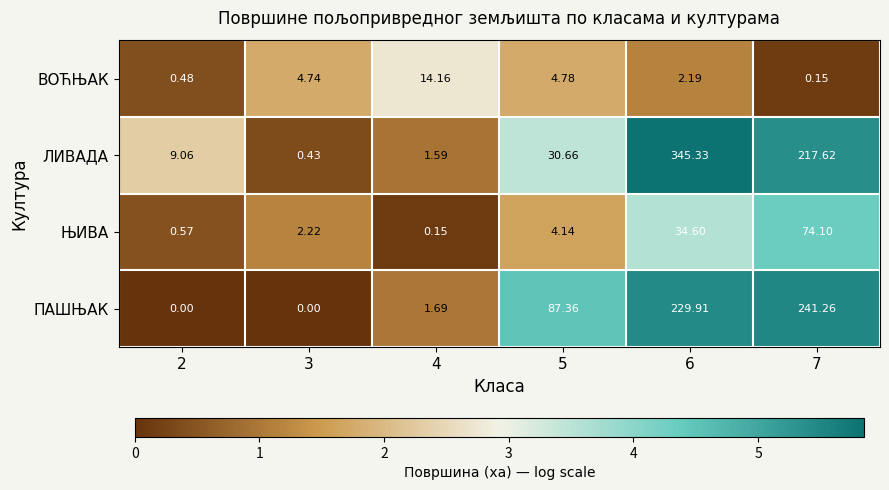

Which series has the widest spread of values?

ЛИВАДА